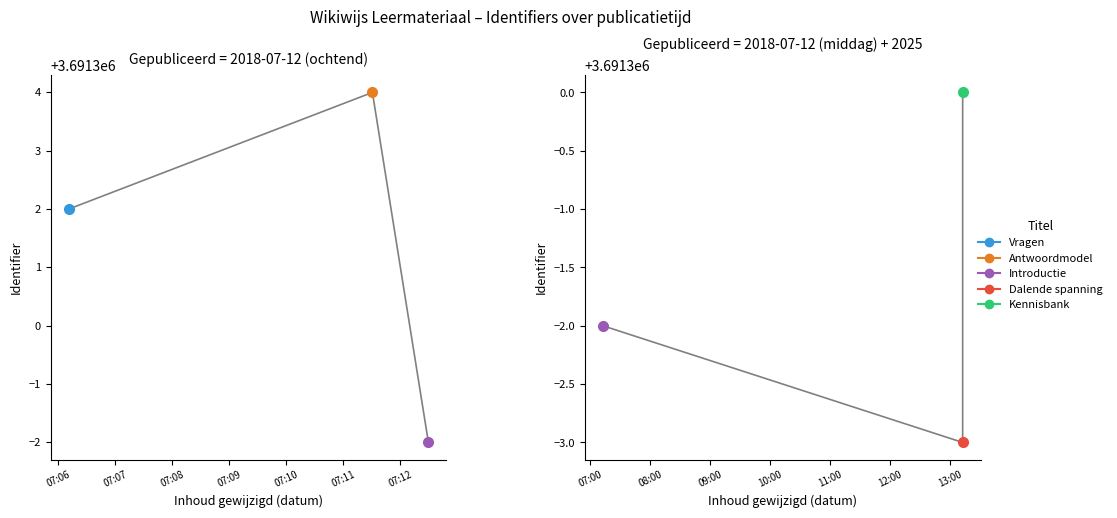

True or false: Introductie and Dalende spanning intersect in this chart.

False